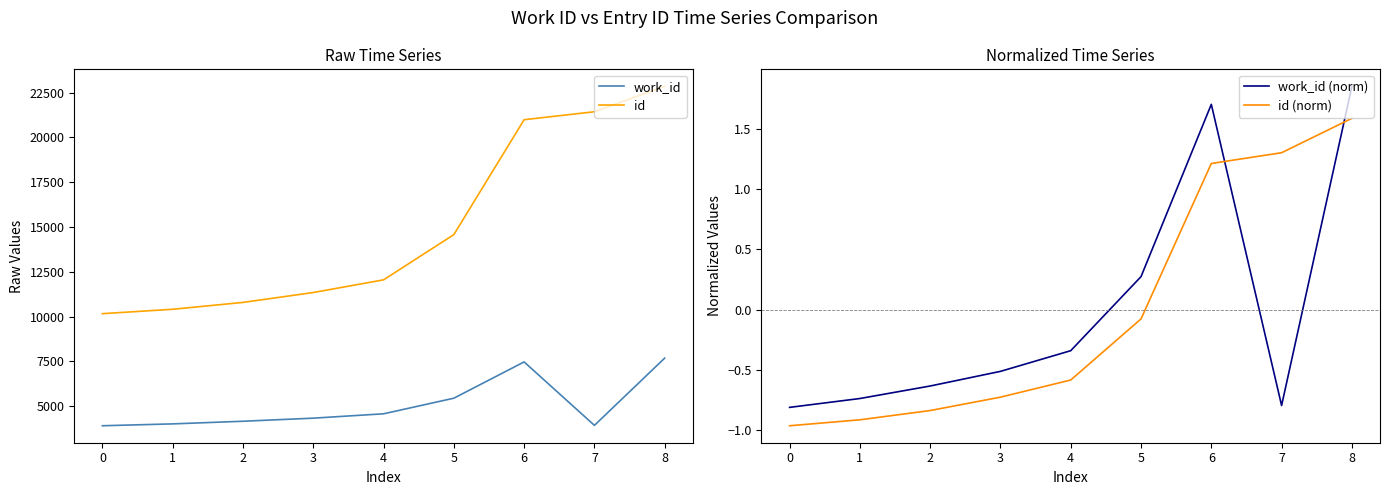

True or false: id and work_id cross at least once.

False